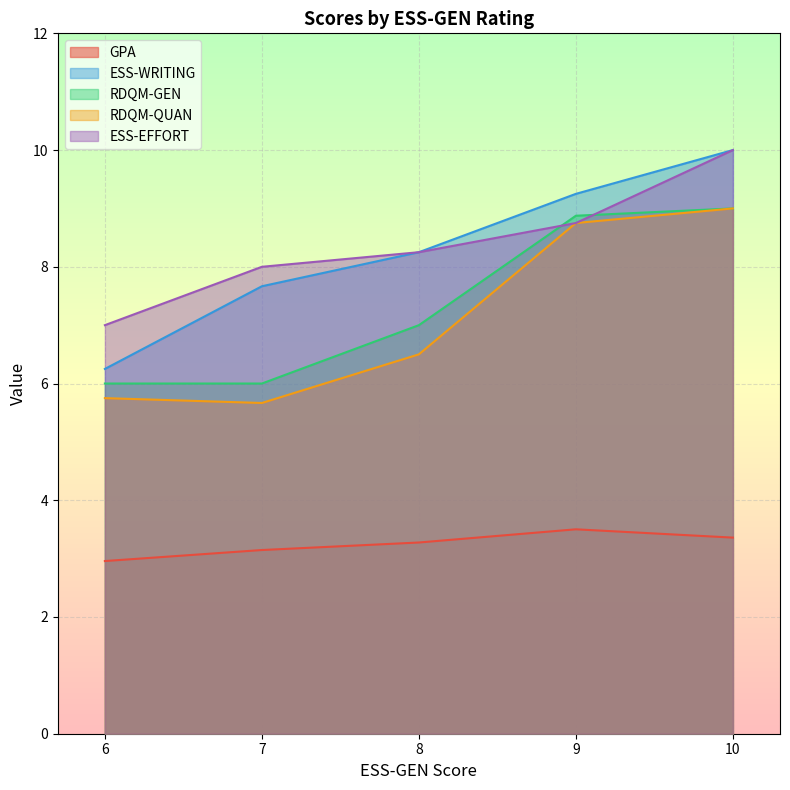

True or false: RDQM-GEN has more than 0 points higher than both neighbors.

False